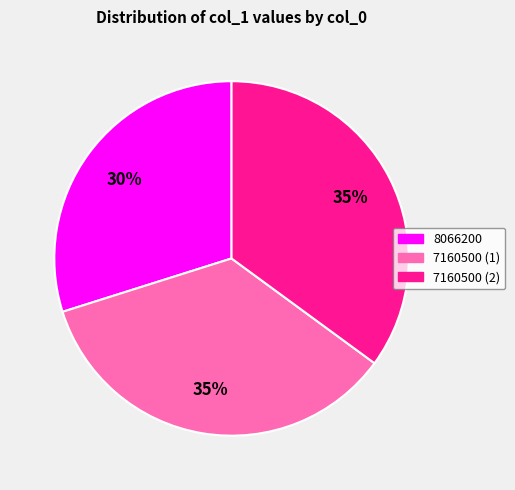

How many segments does this pie chart have?

3